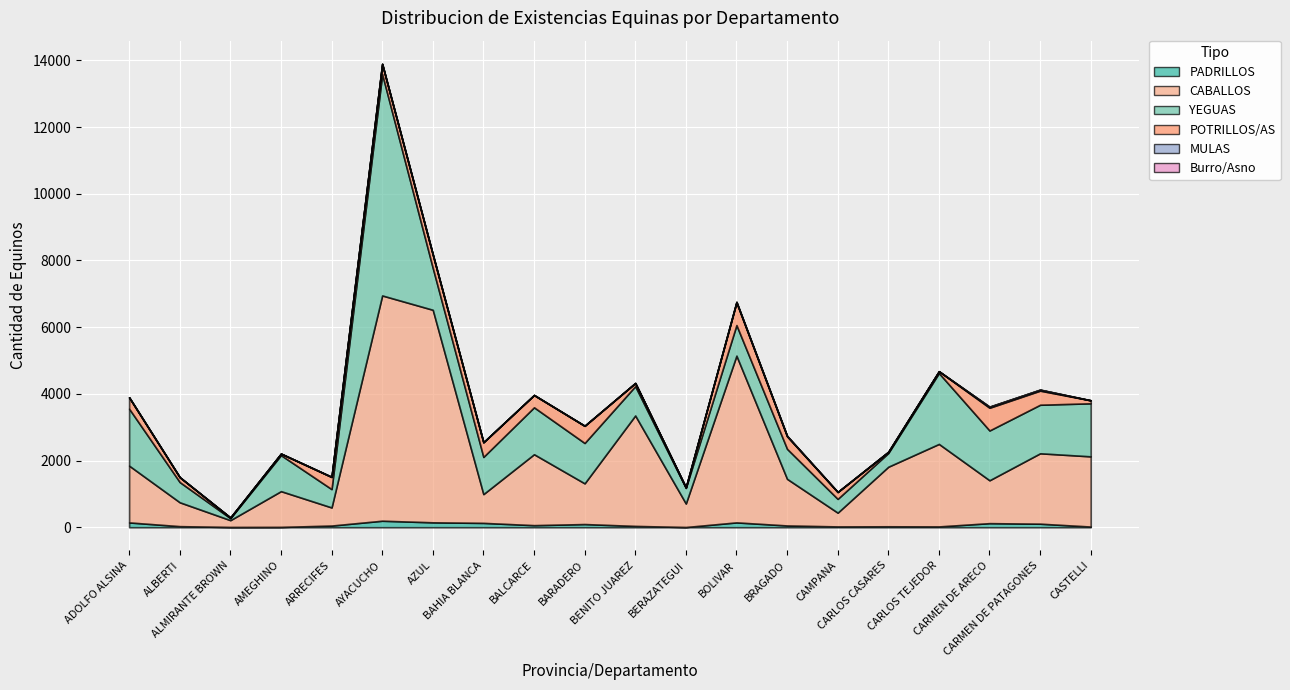

What is the label of the 14th point from the right?

AZUL